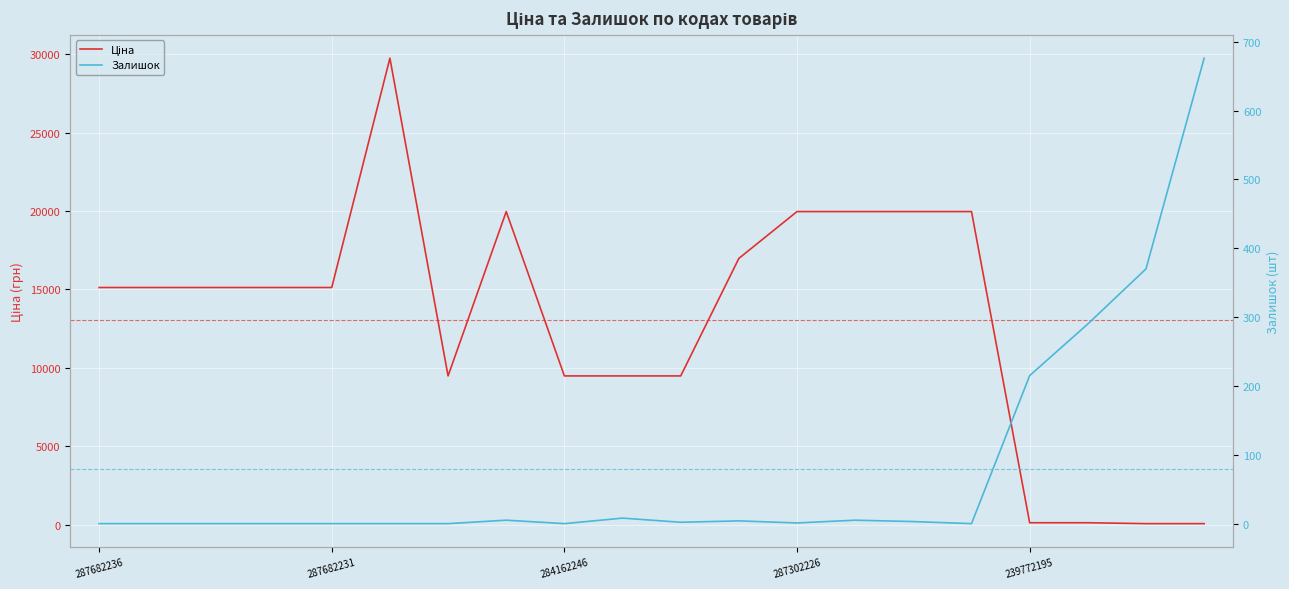

At how many categories does at least one series exceed 7206?

16